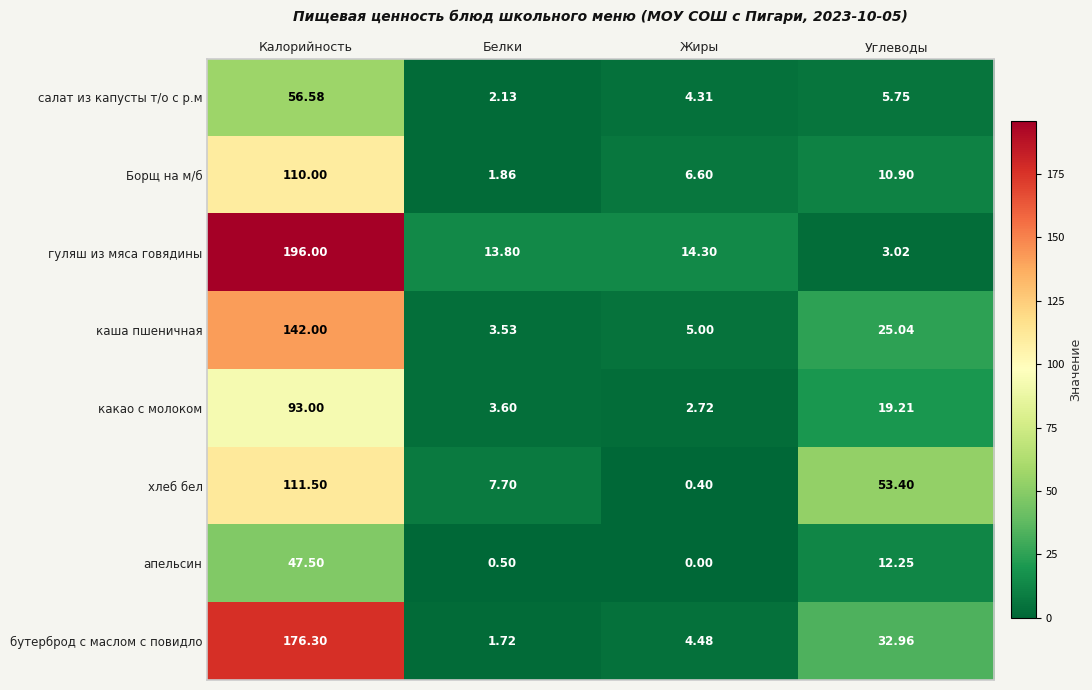

Rank the series at Белки from lowest to highest value.

апельсин, бутерброд с маслом с повидло, Борщ на м/б, салат из капусты т/о с р.м, каша пшеничная, какао с молоком, хлеб бел, гуляш из мяса говядины